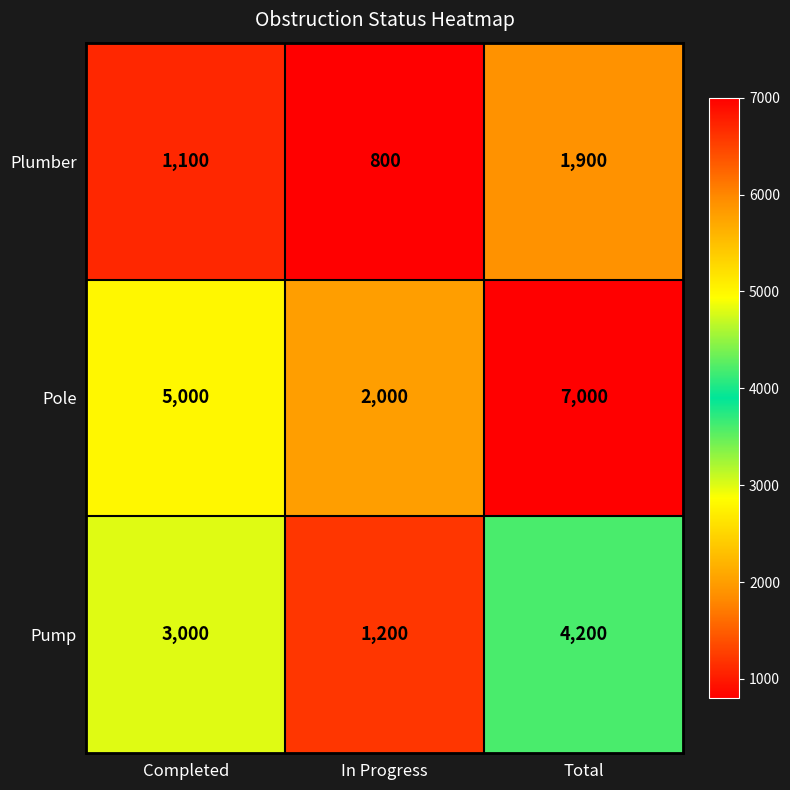

True or false: Pump has a value of 1913 at In Progress.

False